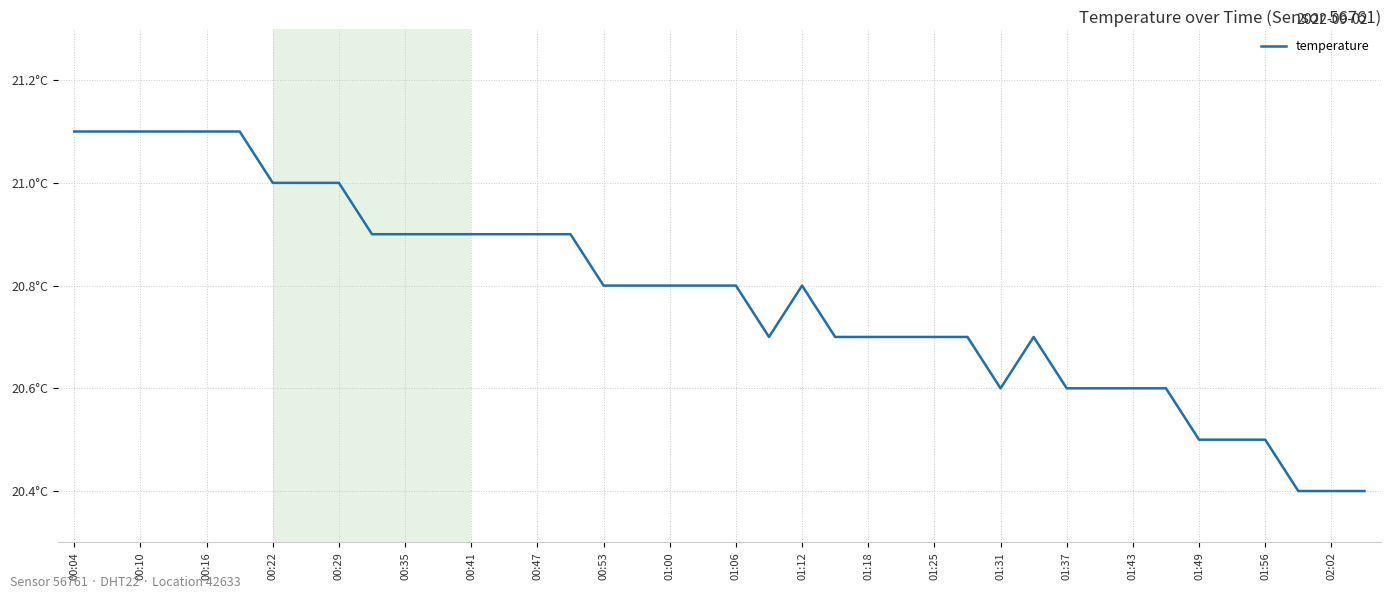

Does the chart display data point markers on the line(s)?

No